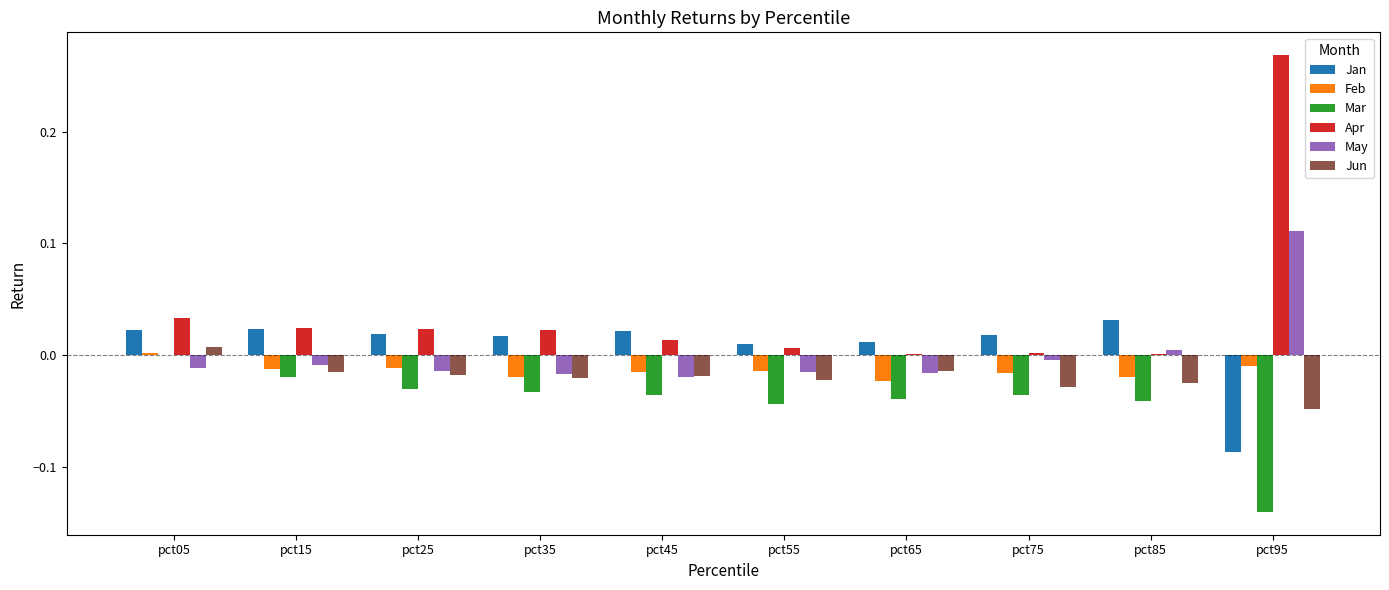

Is it true that Mar equals -0.1 at pct35?

False